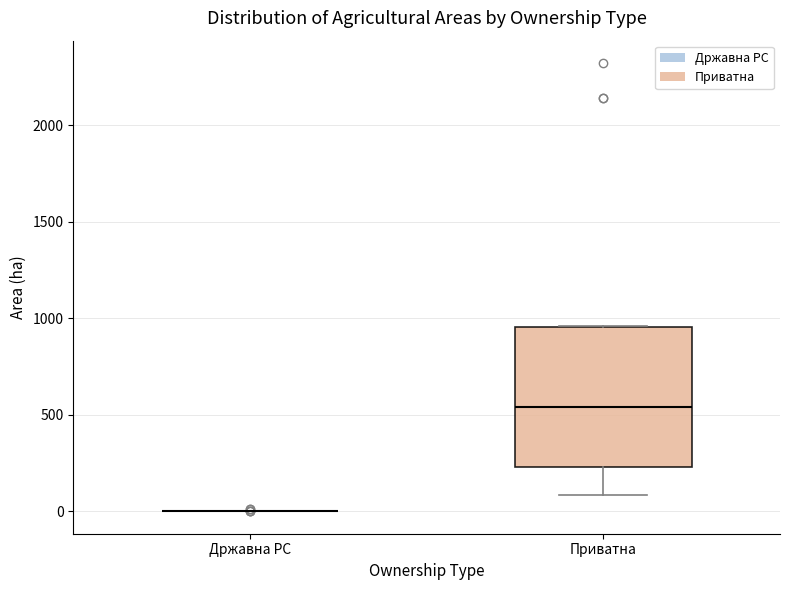

Reading left to right, transcribe this box plot: for each box, give where its median line is, the range the box spans, and where its two whiskers end, as read against the y-axis. The values are not printed on the chart, so give them approximately, as read against the axis.

Државна РС: box collapsed to a line at 0, whiskers 0 to 0
Приватна: median 550, box 250 to 950, whiskers 100 to 950